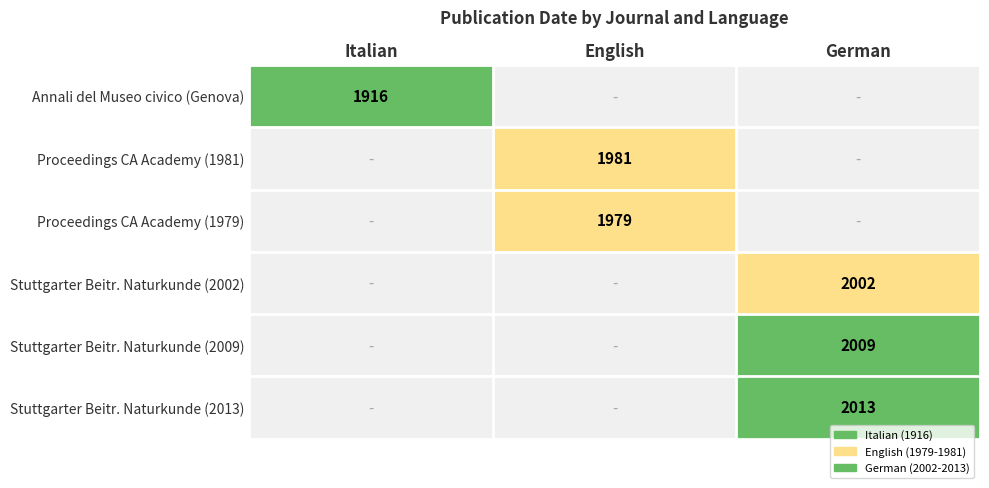

What is the smallest value displayed?

1916.0